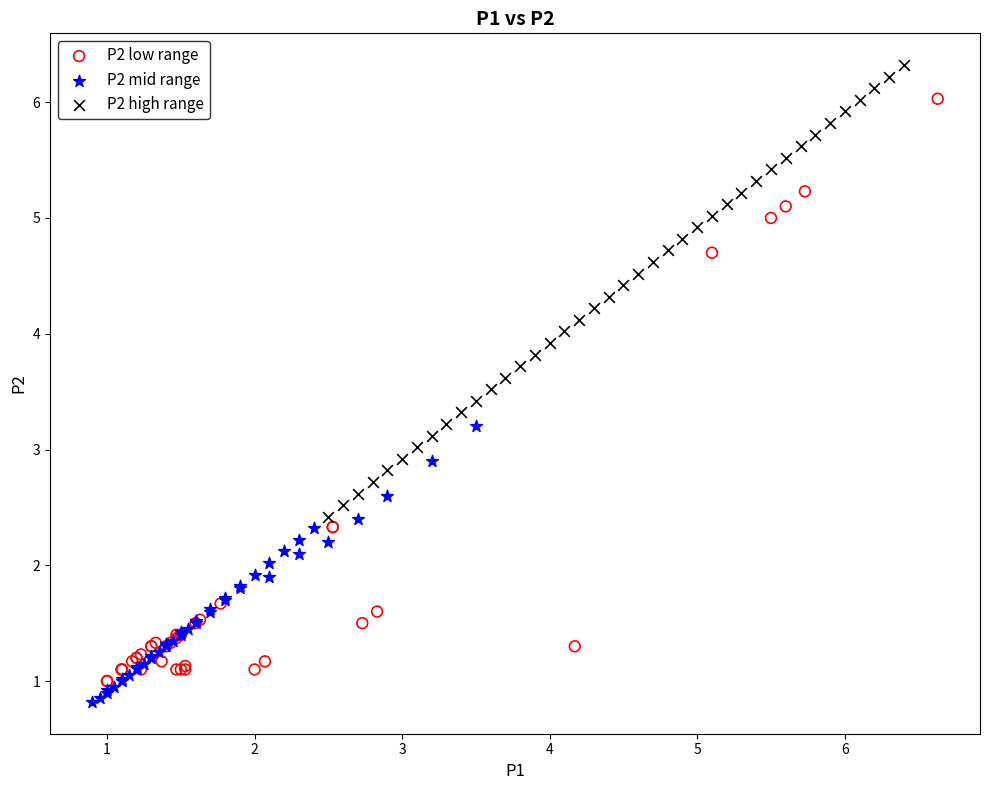

Which series has the largest Y range (max minus min)?

P2 low range